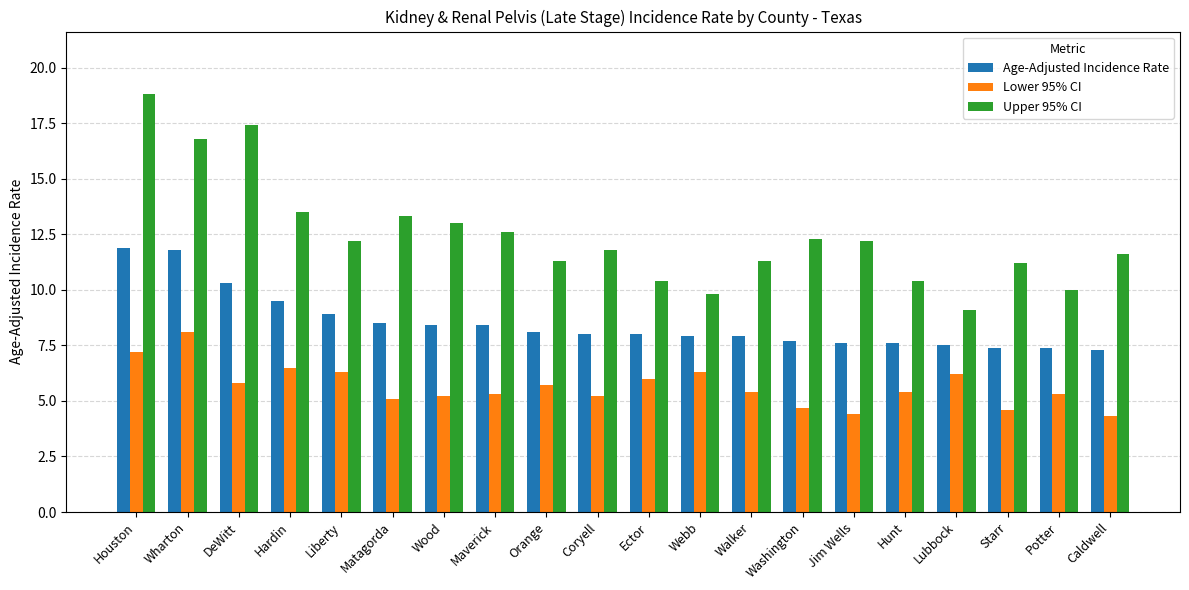

How many bars are there in total?

60